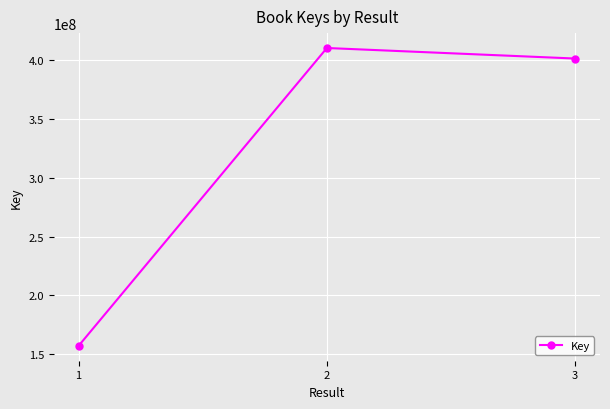

List the labels in order of value, smallest first.

1, 3, 2